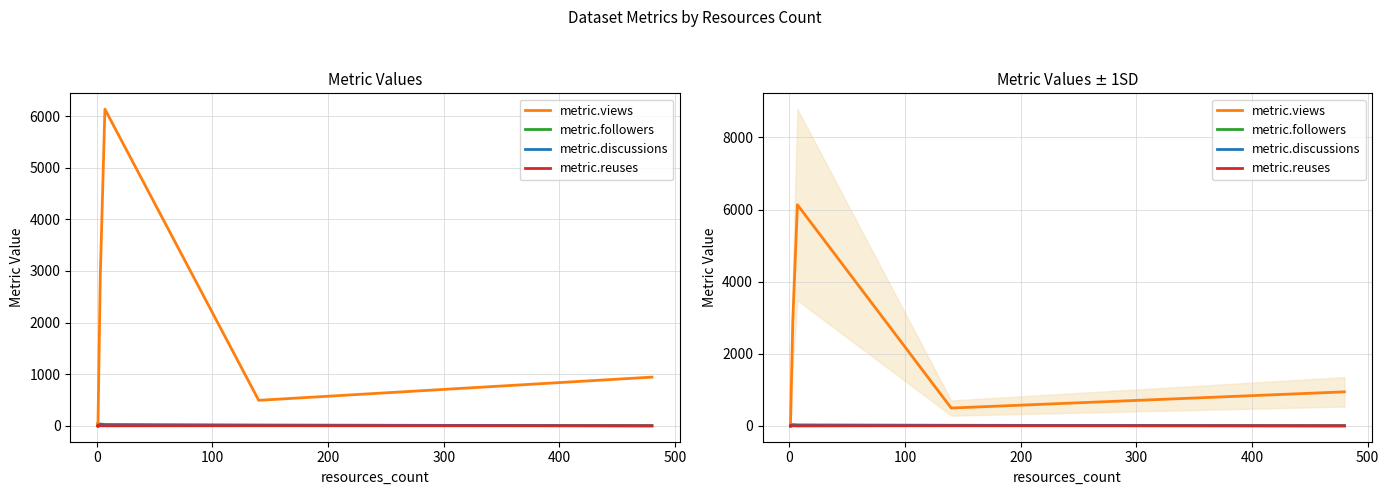

Is the value of metric.followers at 600 greater than the value of metric.views at 400?

No